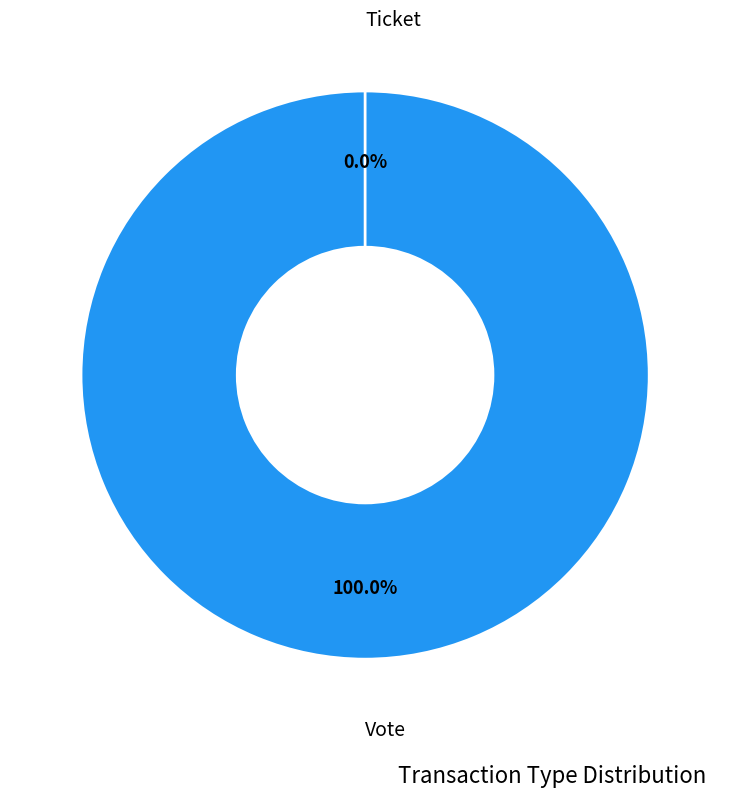

Count the number of slices in the pie.

2